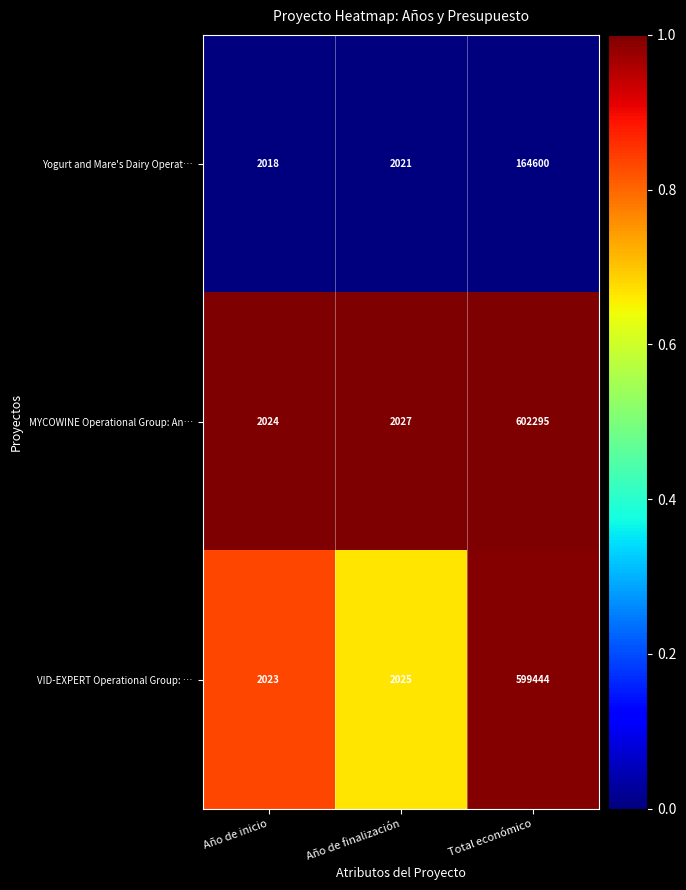

At which category is the sum across all series the highest?

Total económico